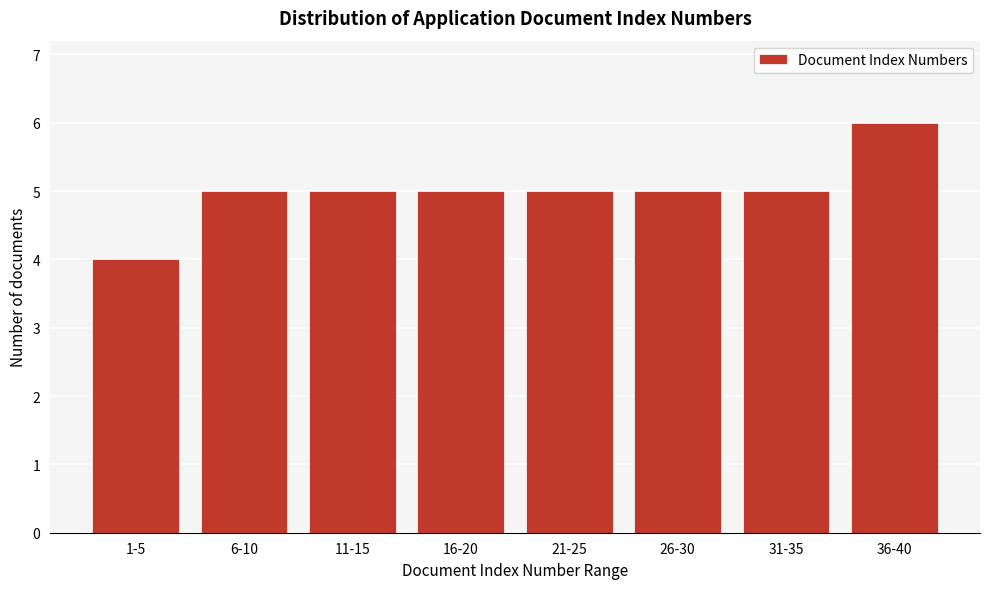

Reading right to left, extract all data points from this chart.

6	5	5	5	5	5	5	4